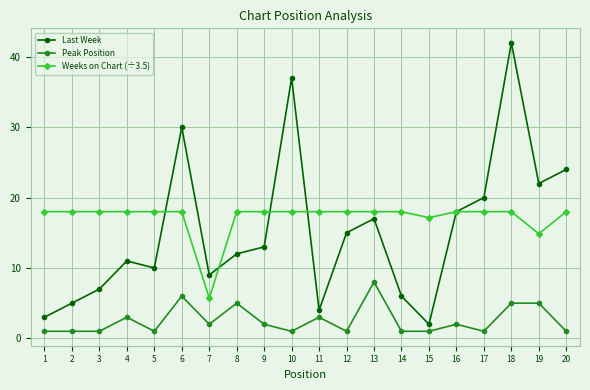

True or false: Last Week and Peak Position cross at least once.

False